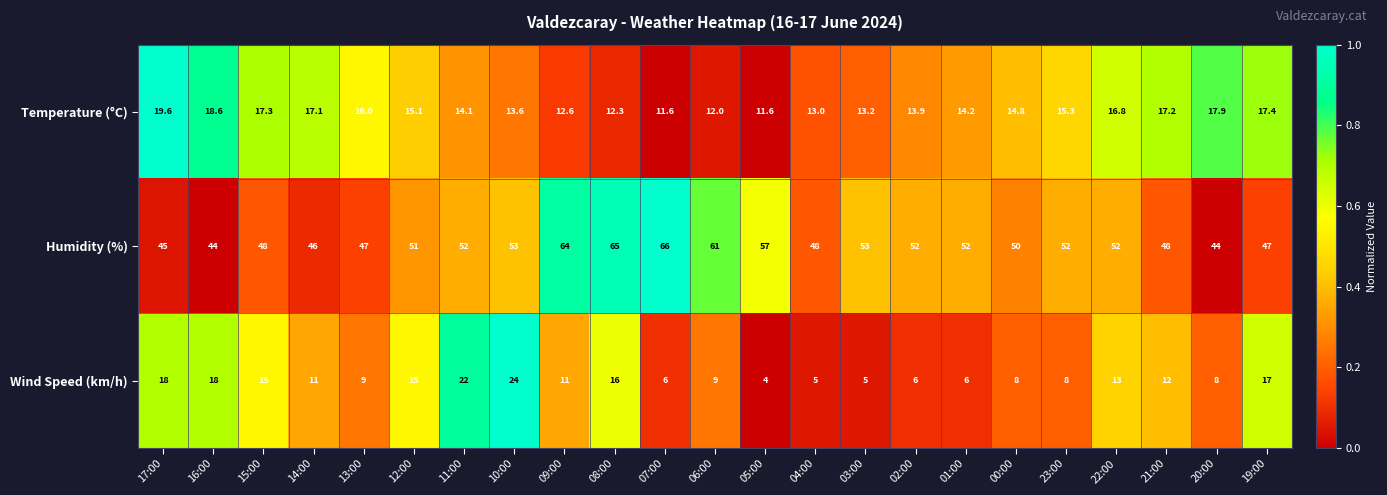

What is the average value of the Wind Speed (km/h) series?

11.6